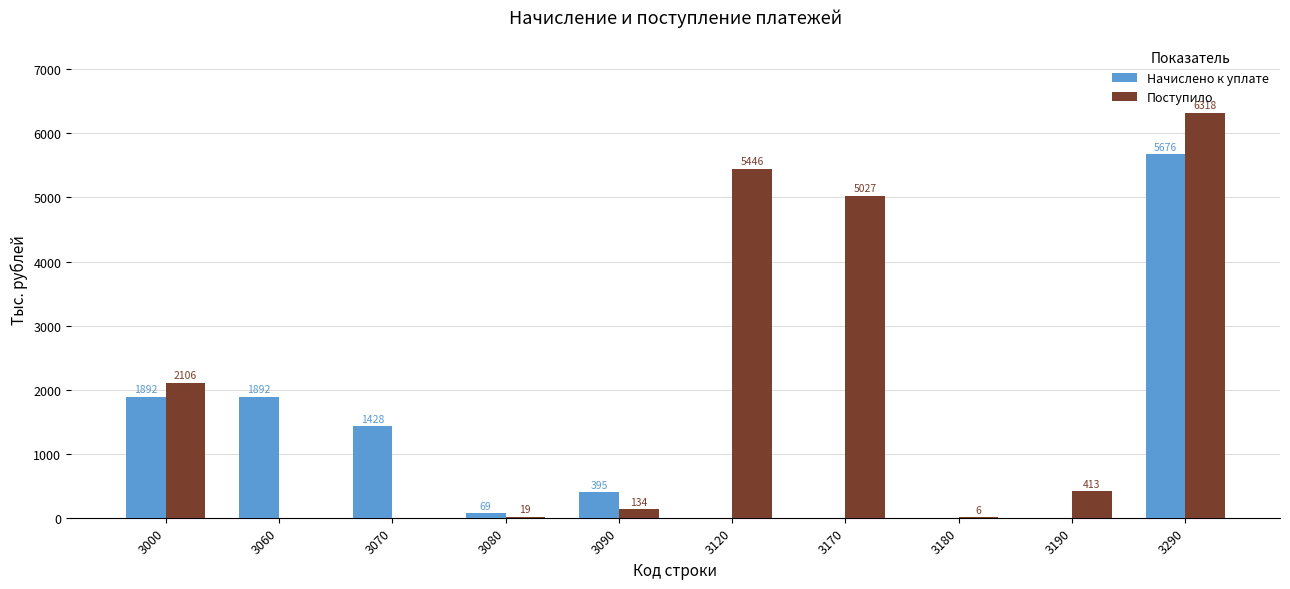

Between 3000 and 3290, which series saw the biggest shift?

Поступило